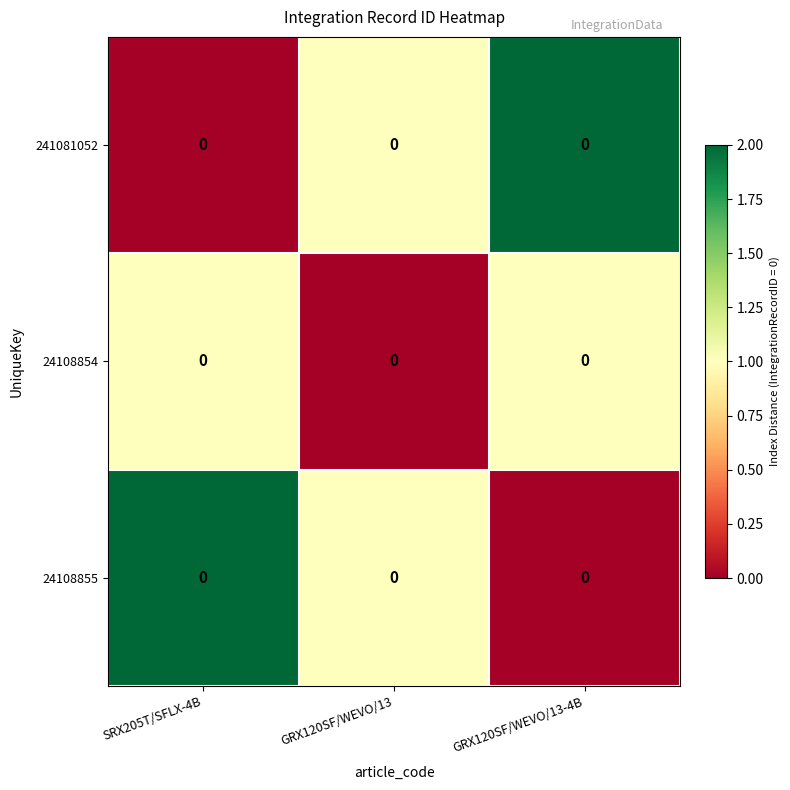

Reading right to left, transcribe all the data shown in this chart.

241081052: GRX120SF/WEVO/13-4B=0	GRX120SF/WEVO/13=0	SRX205T/SFLX-4B=0
24108854: GRX120SF/WEVO/13-4B=0	GRX120SF/WEVO/13=0	SRX205T/SFLX-4B=0
24108855: GRX120SF/WEVO/13-4B=0	GRX120SF/WEVO/13=0	SRX205T/SFLX-4B=0